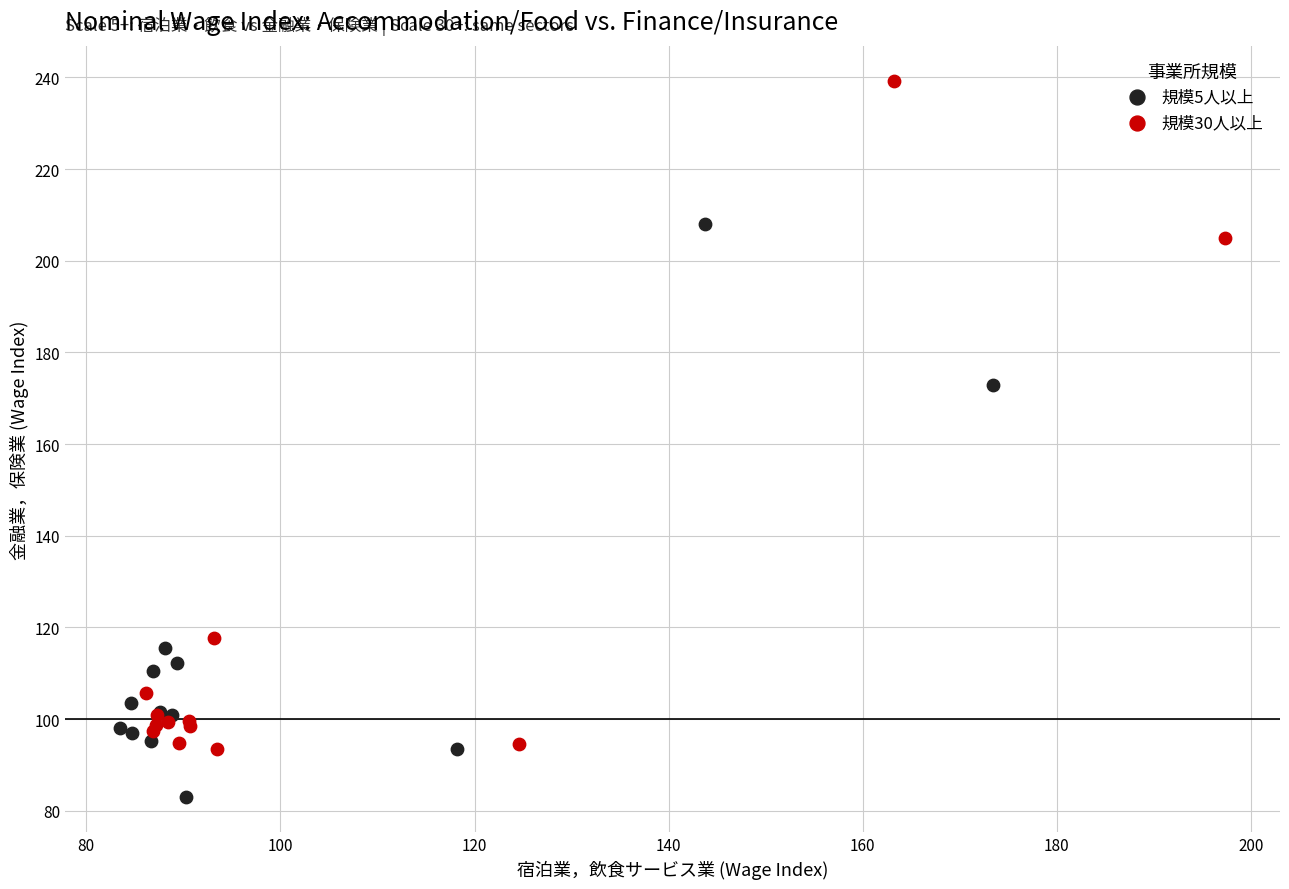

Which series has the largest Y range (max minus min)?

規模30人以上